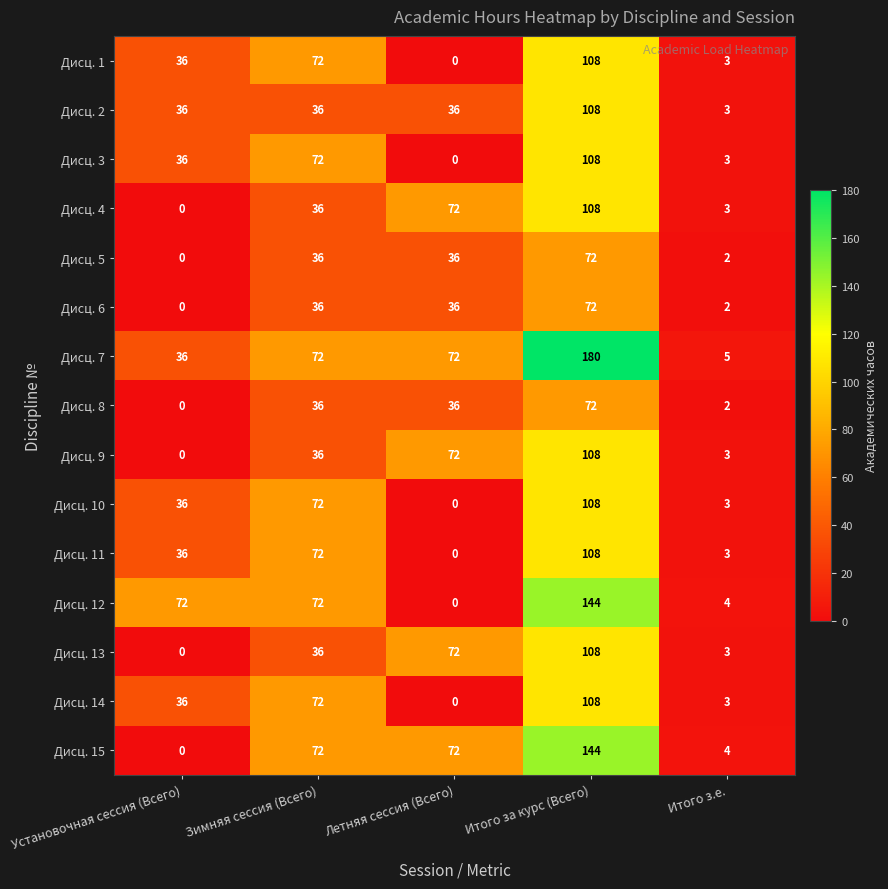

The Дисц. 12 series shows 72 at Зимняя сессия (Всего). True or false?

True